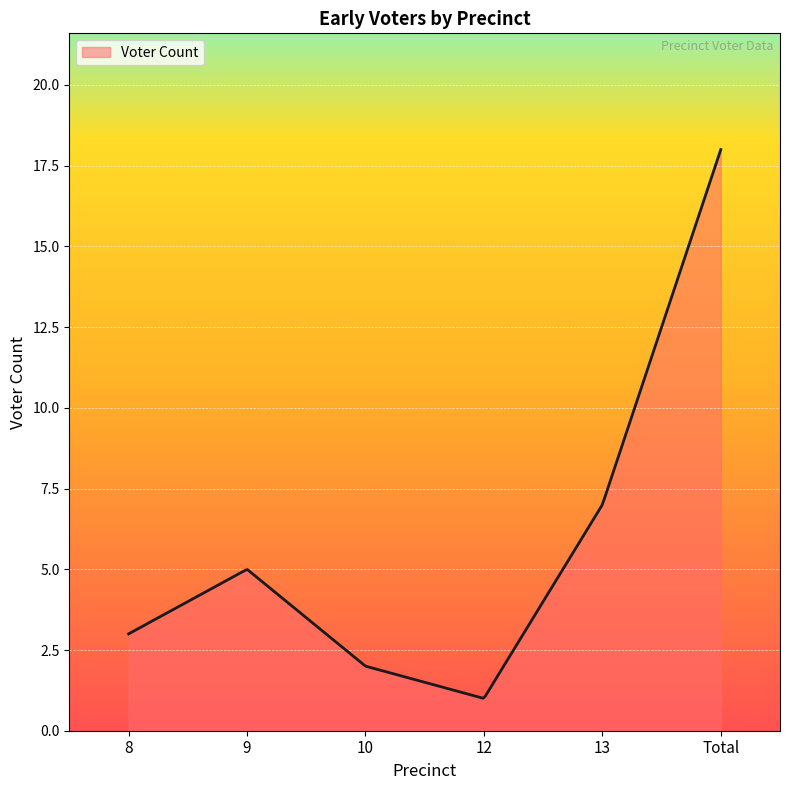

What is the difference between the maximum and minimum values?

17.0